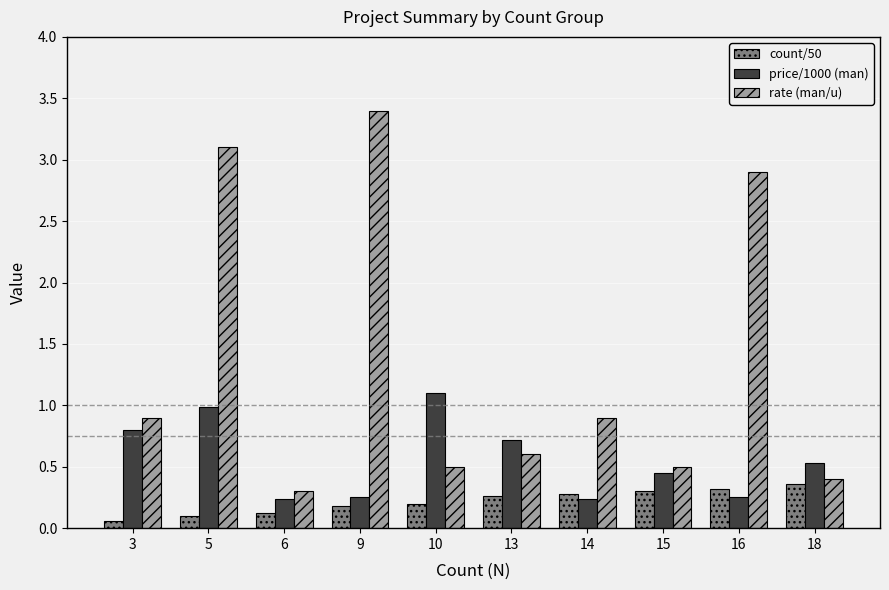

List the series in order of their peak value, lowest first.

count/50, price/1000 (man), rate (man/u)